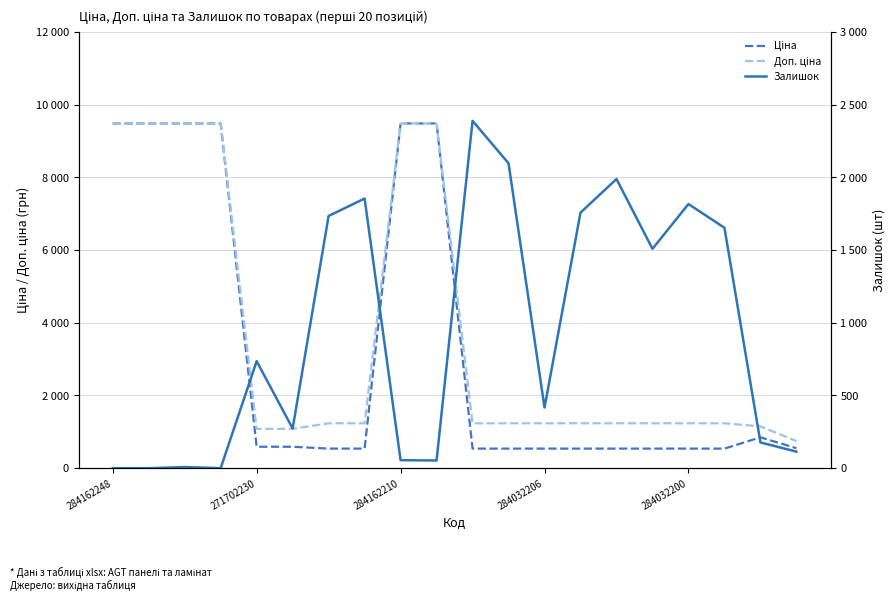

Reading left to right, extract all data points from this chart.

Ціна: 9480.1	9480.1	9480.1	9480.1	589.9	589.9	539.0	539.0	9480.1	9480.1	539.0	539.0	539.0	539.0	539.0	539.0	539.0	539.0	848.4	551.5
Доп. ціна: 9480.1	9480.1	9480.1	9480.1	1081.7	1081.7	1235.4	1235.4	9480.1	9480.1	1235.4	1235.4	1235.4	1235.4	1235.4	1235.4	1235.4	1235.4	1149.7	747.0
Залишок: 0.0	0.0	8.0	0.0	736.0	273.0	1734.0	1854.0	55.0	53.0	2388.0	2096.0	417.0	1757.0	1988.0	1508.0	1816.0	1653.0	177.0	114.0